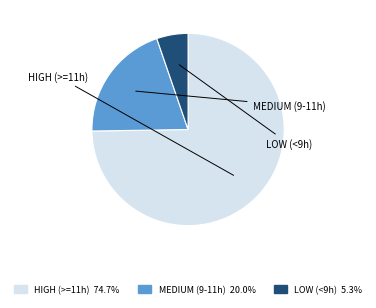

Does any single category account for the majority?

Yes